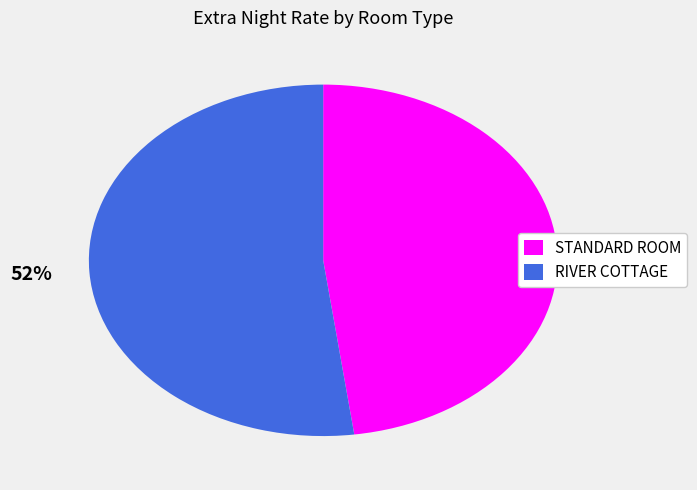

Do STANDARD ROOM and RIVER COTTAGE together represent more than half of the pie?

Yes